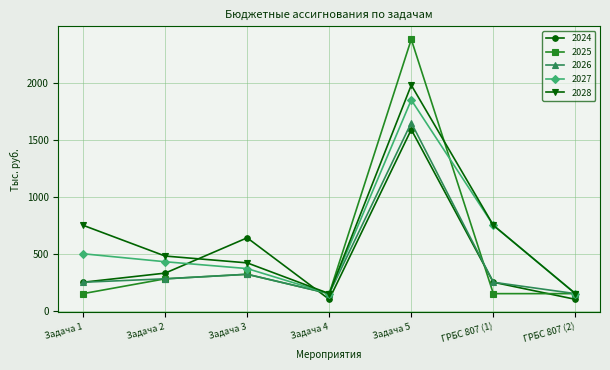

What is the sum of the 2027 values at ГРБС 807 (1) and ГРБС 807 (2)?

900.0